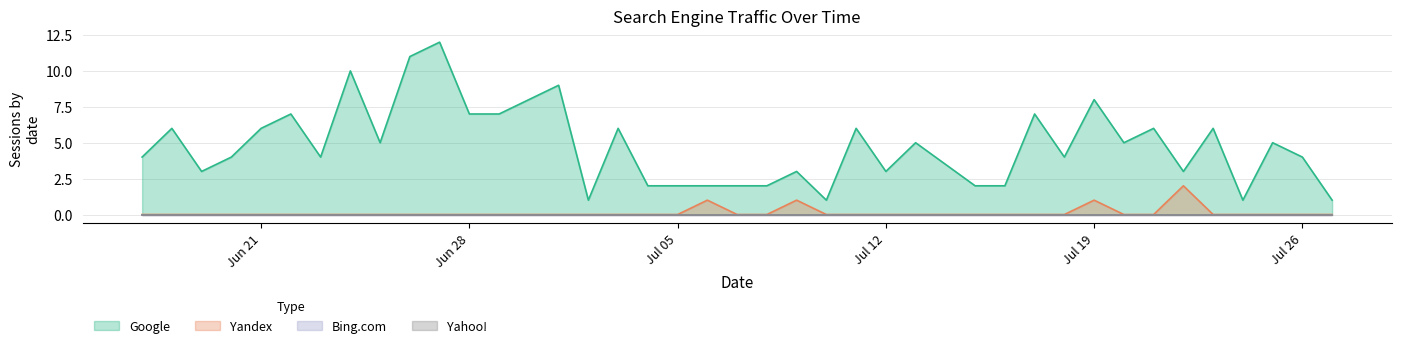

Does the chart have visible grid lines?

Yes